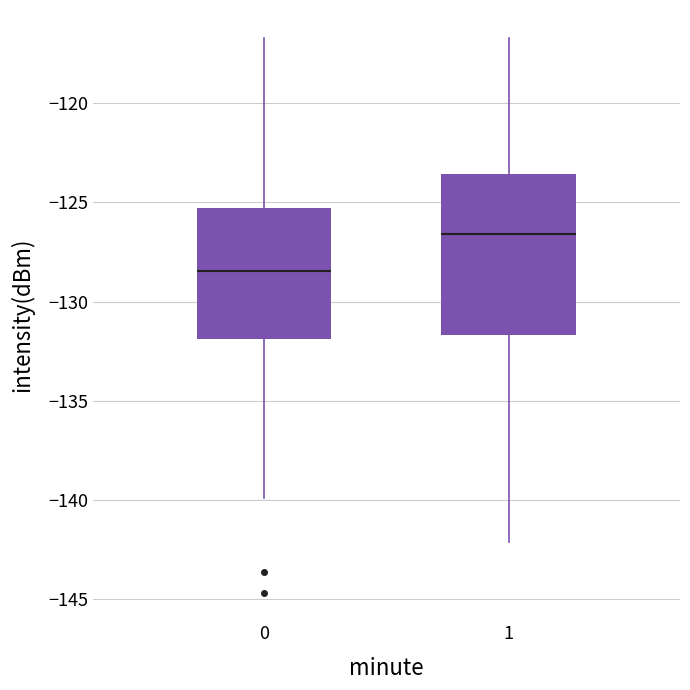

Reading left to right, read every box against the y-axis: the position of its median line, the range the box covers, and the ends of its whiskers. The values are not printed on the chart, so give them approximately, as read against the axis.

0: median -128.5, box -132.0 to -125.5, whiskers -140.0 to -116.5
1: median -126.5, box -131.5 to -123.5, whiskers -142.0 to -116.5